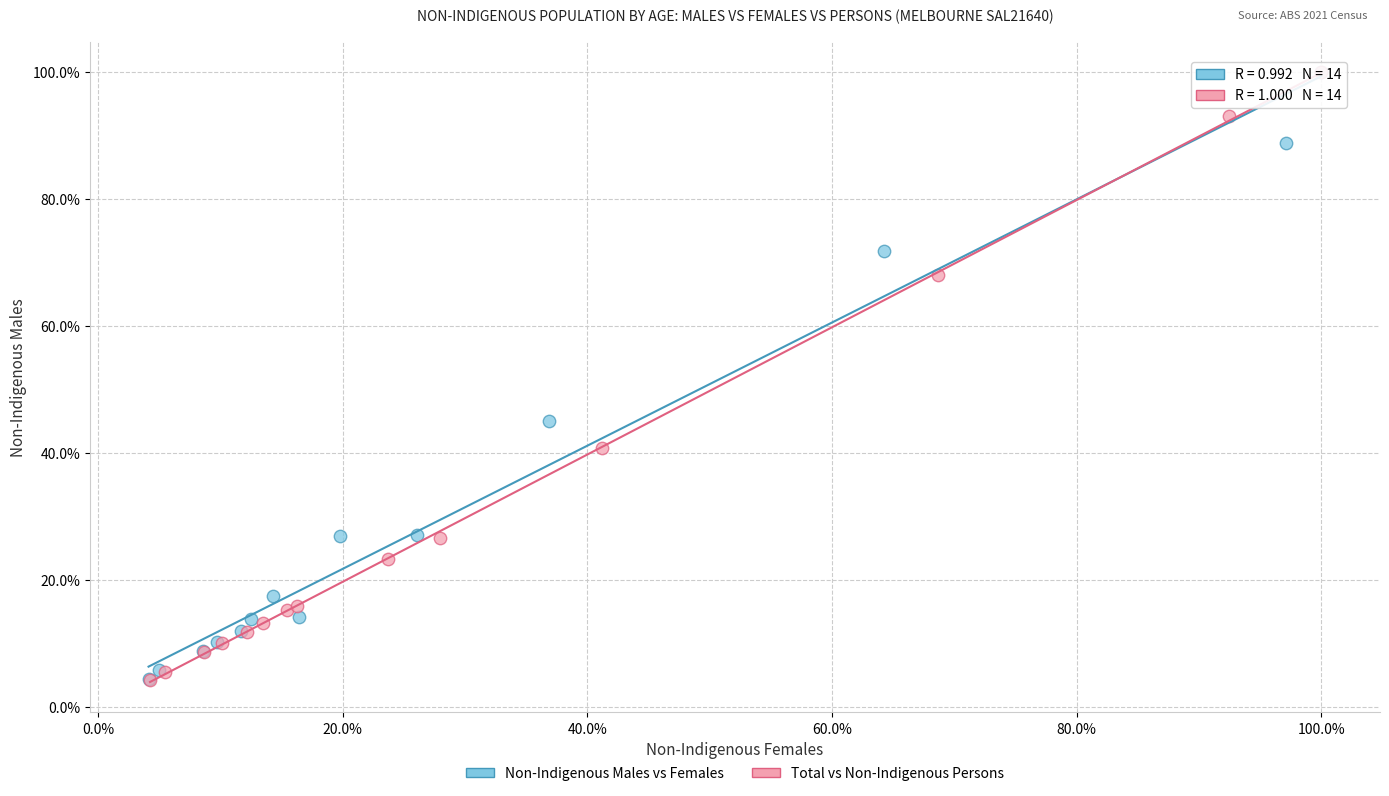

Which series has the largest Y range (max minus min)?

Total vs Non-Indigenous Persons